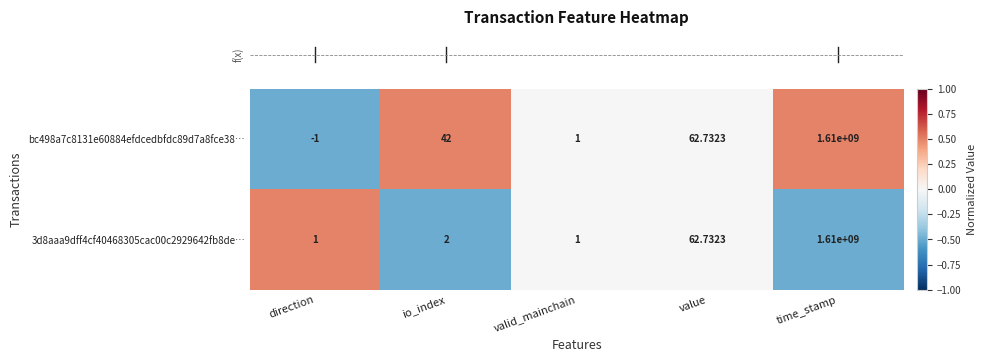

How many values in bc498a7c8131e60884efdcedbfdc89d7a8fce38… are above zero?

4